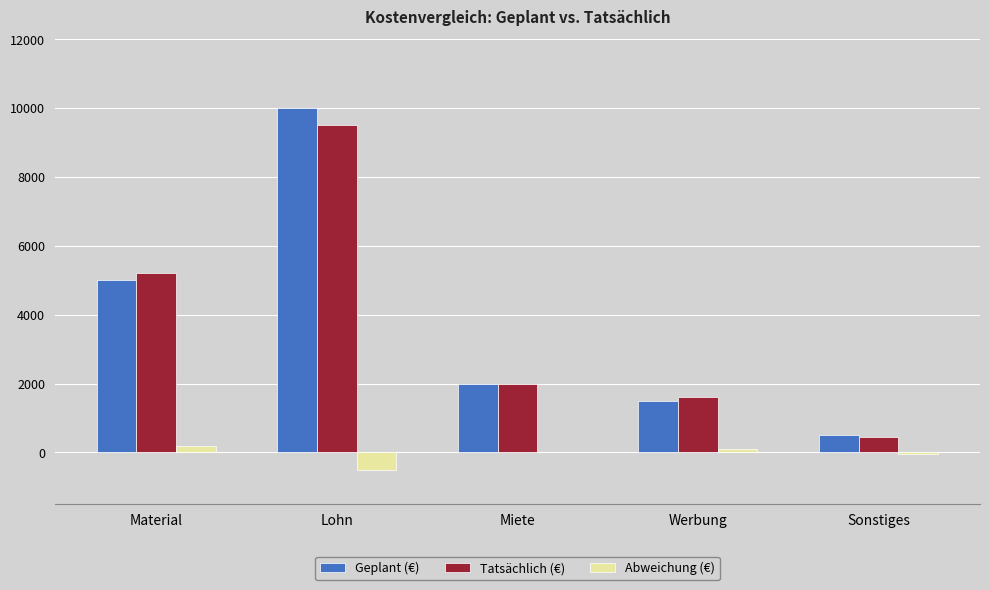

Is the value of Abweichung (€) at Material greater than the value of Geplant (€) at Lohn?

No